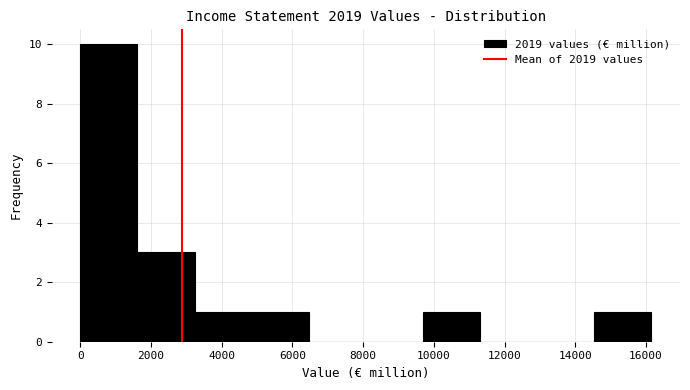

Reading left to right, transcribe this chart: for each bar, give the range it covers on the x-axis and its height. Neither the bar edges nor the heights are printed on the chart, so give them approximately, as read against the axes.

0 to 1600: 10
1600 to 3200: 3
3200 to 4800: 1
4800 to 6400: 1
6400 to 8000: 0
8000 to 9600: 0
9600 to 11400: 1
11400 to 13000: 0
13000 to 14600: 0
14600 to 16200: 1